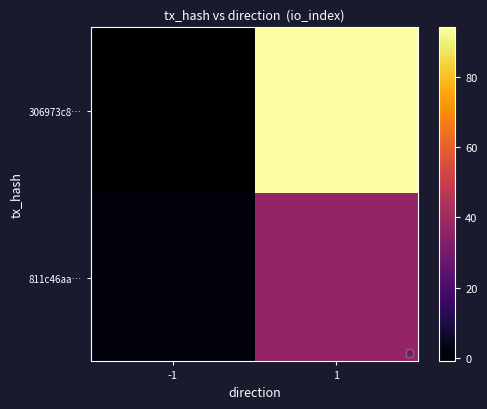

Which series has the largest total across all categories?

306973c8…